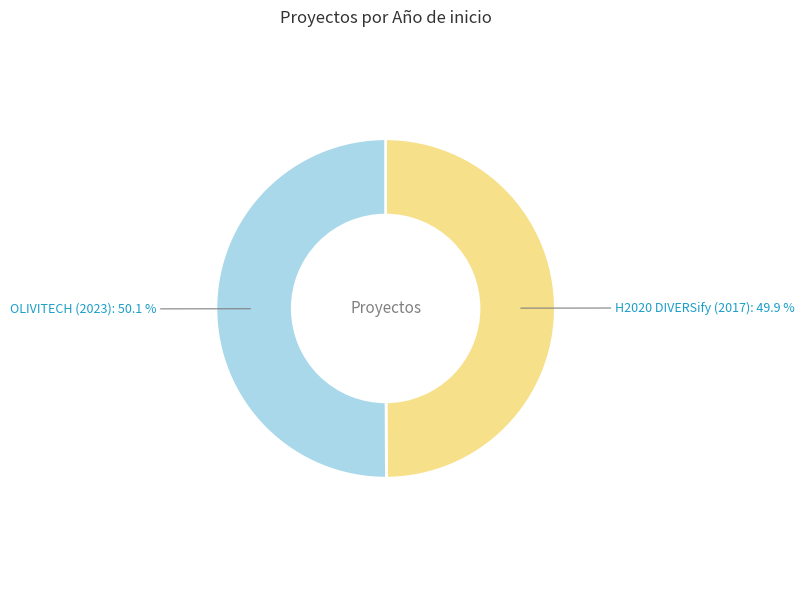

Does any single category account for the majority?

Yes